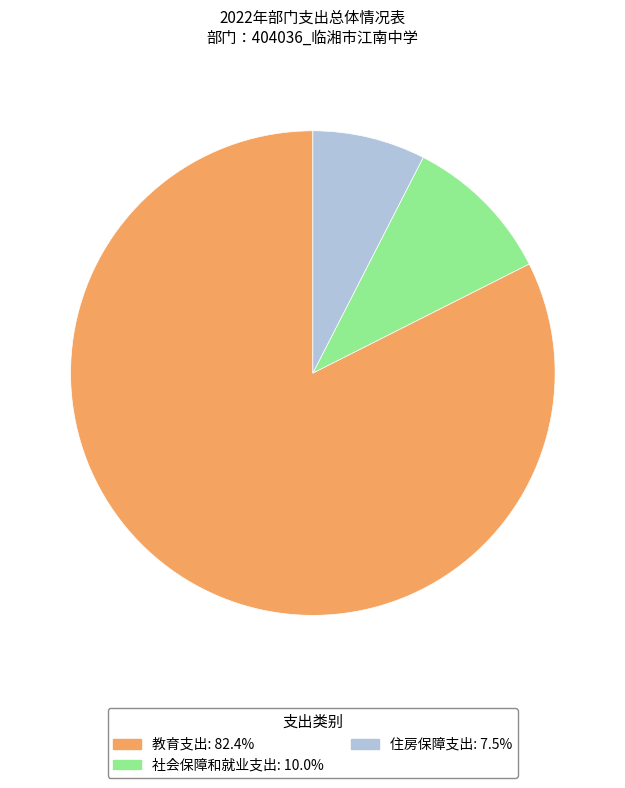

Is it true that 社会保障和就业支出 is 10% of the pie?

True